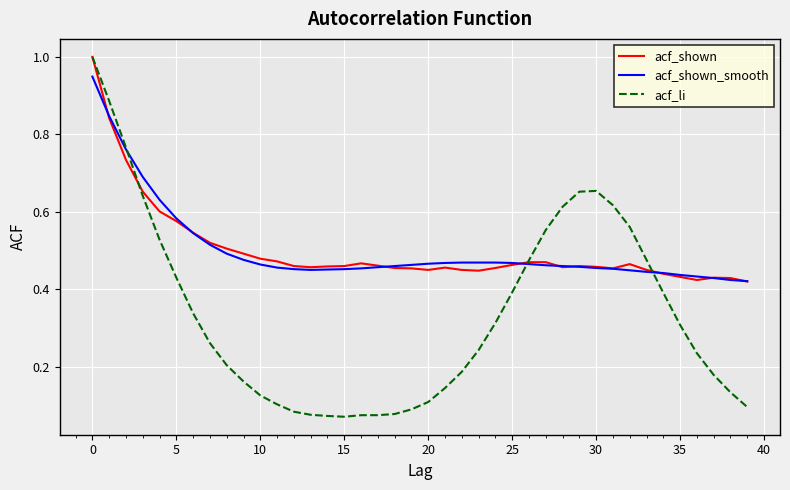

True or false: acf_shown_smooth and acf_shown cross at least once.

True